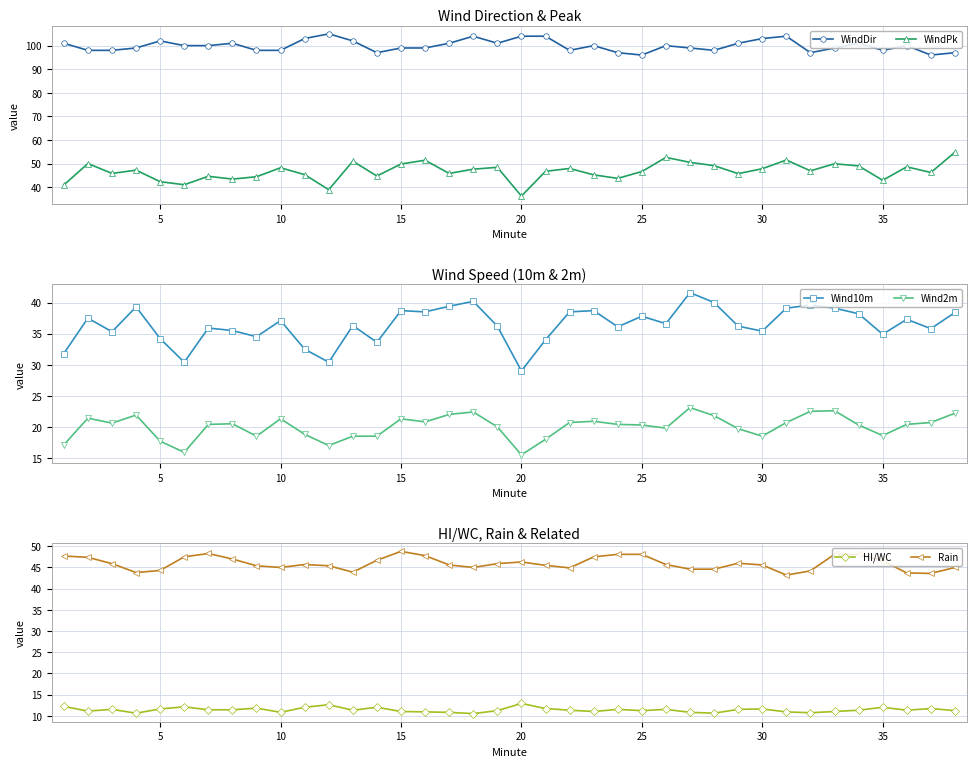

Is it true that WindDir equals 169.5 at 10?

False